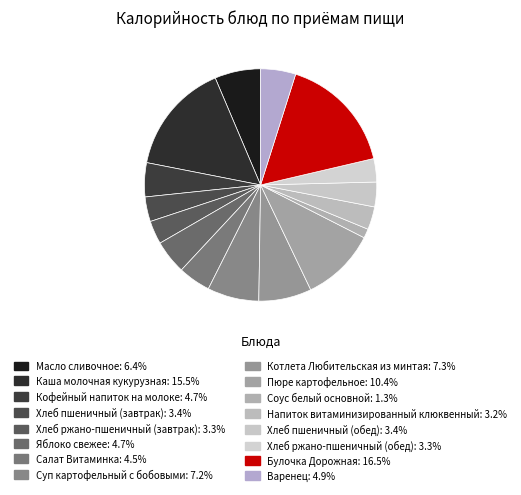

How many slices are in this pie chart?

16